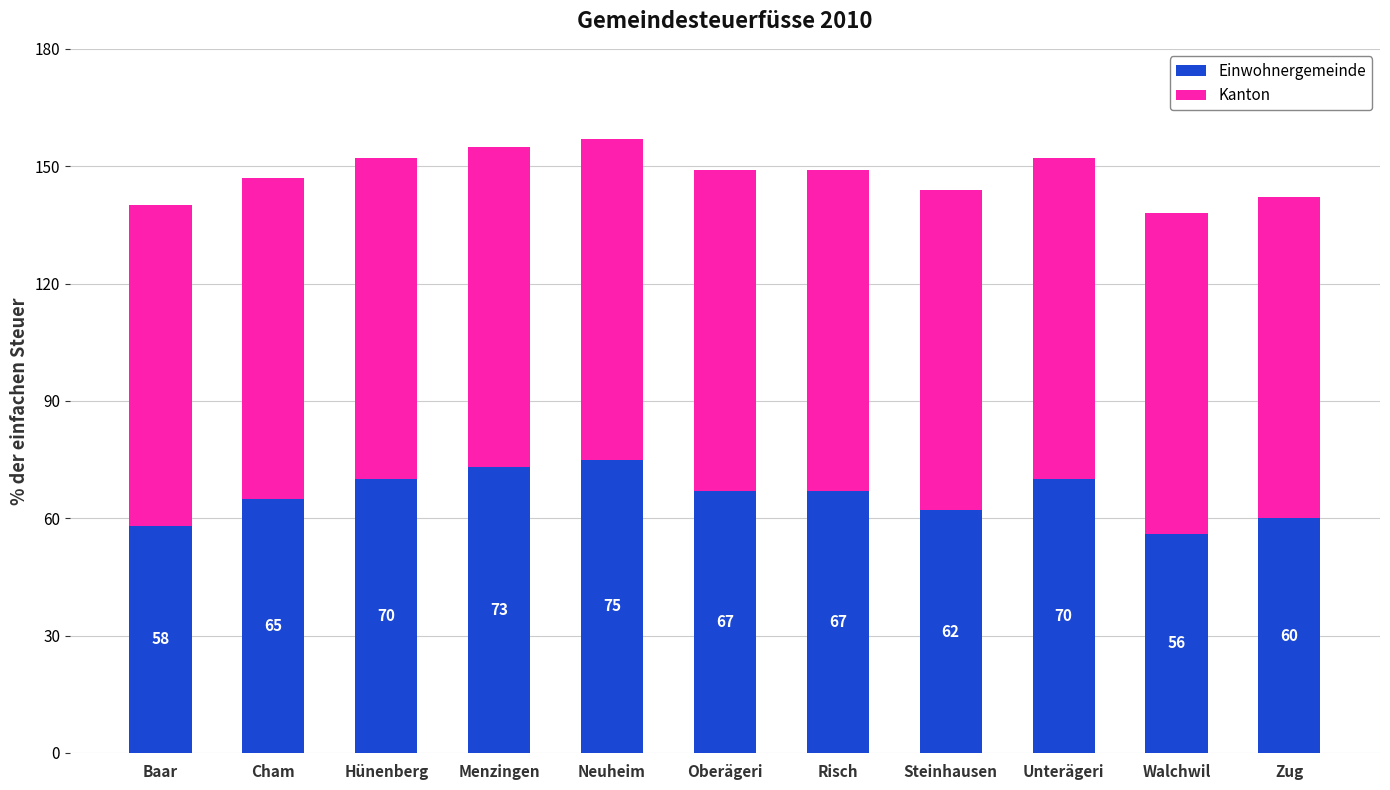

What is the lowest value of the Einwohnergemeinde series?

56